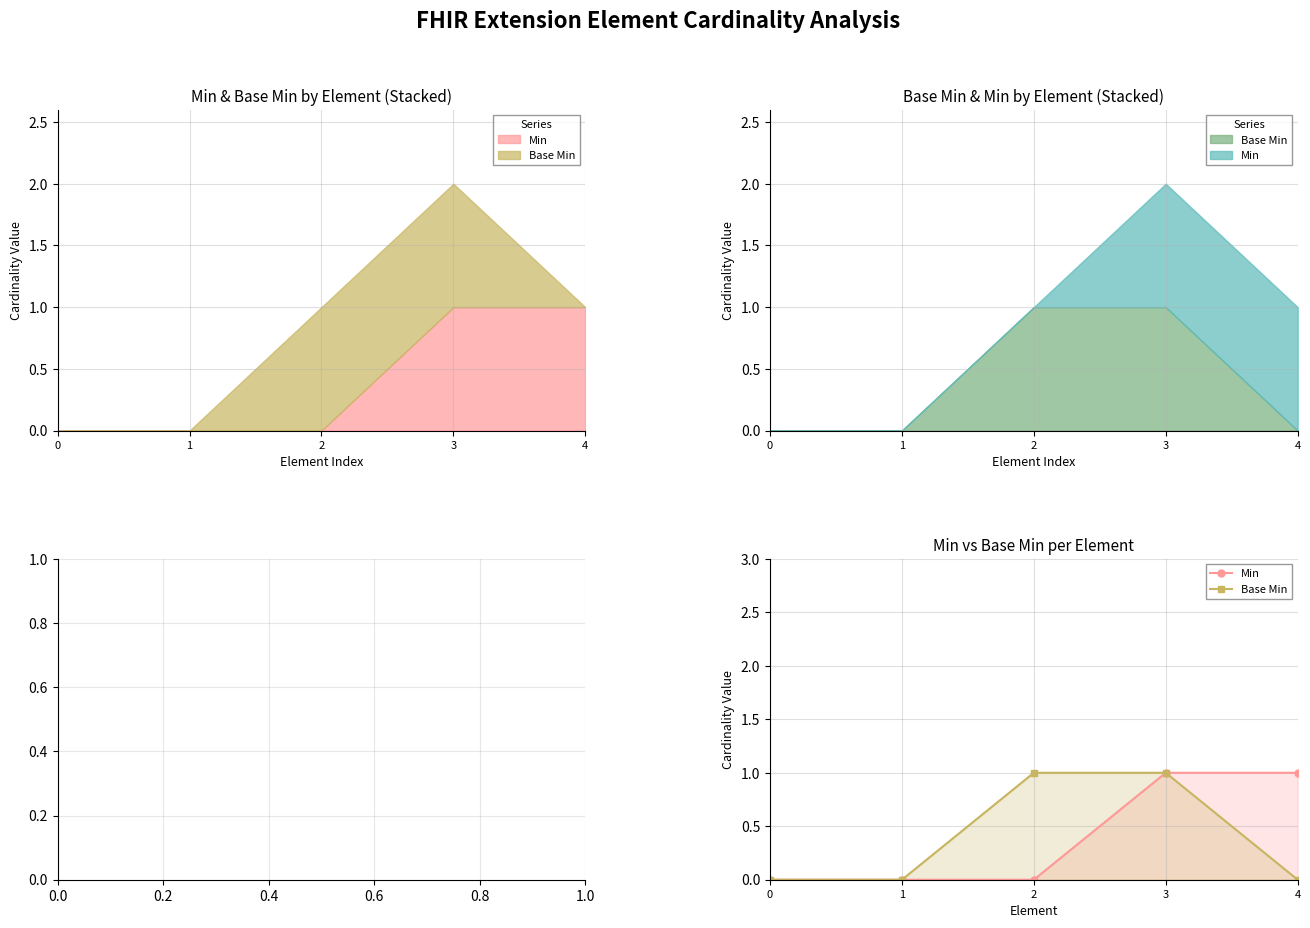

True or false: Min and Base Min intersect in this chart.

False